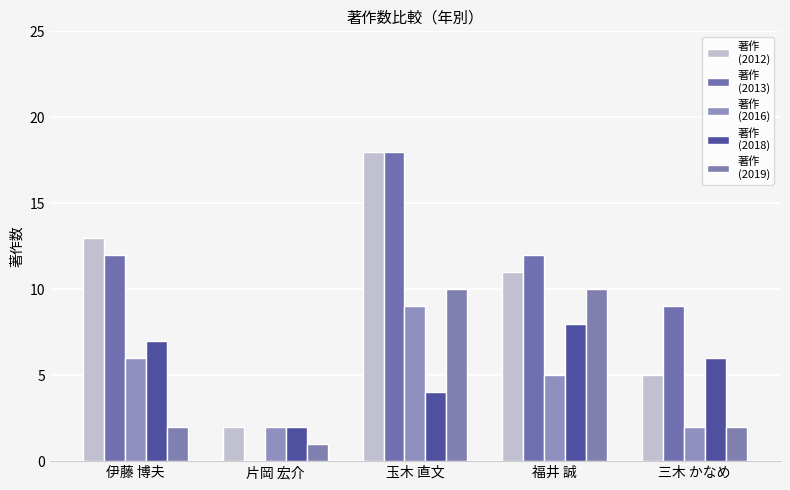

How many distinct data groups are displayed?

5